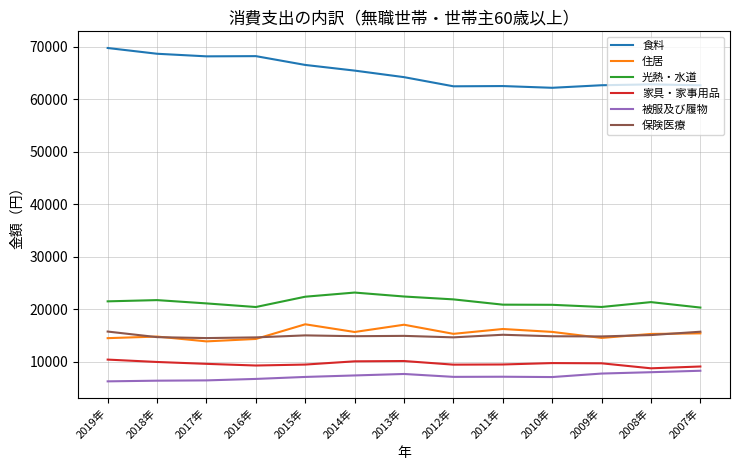

True or false: 光熱・水道 has more than 1 interior local peaks.

True